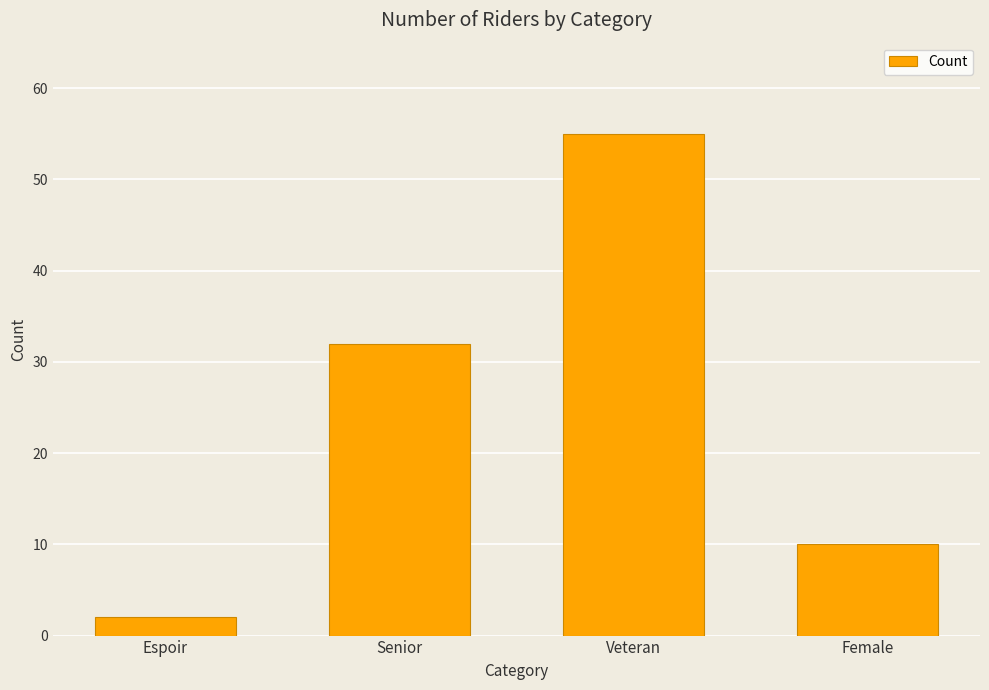

What is the difference between the maximum and minimum values?

53